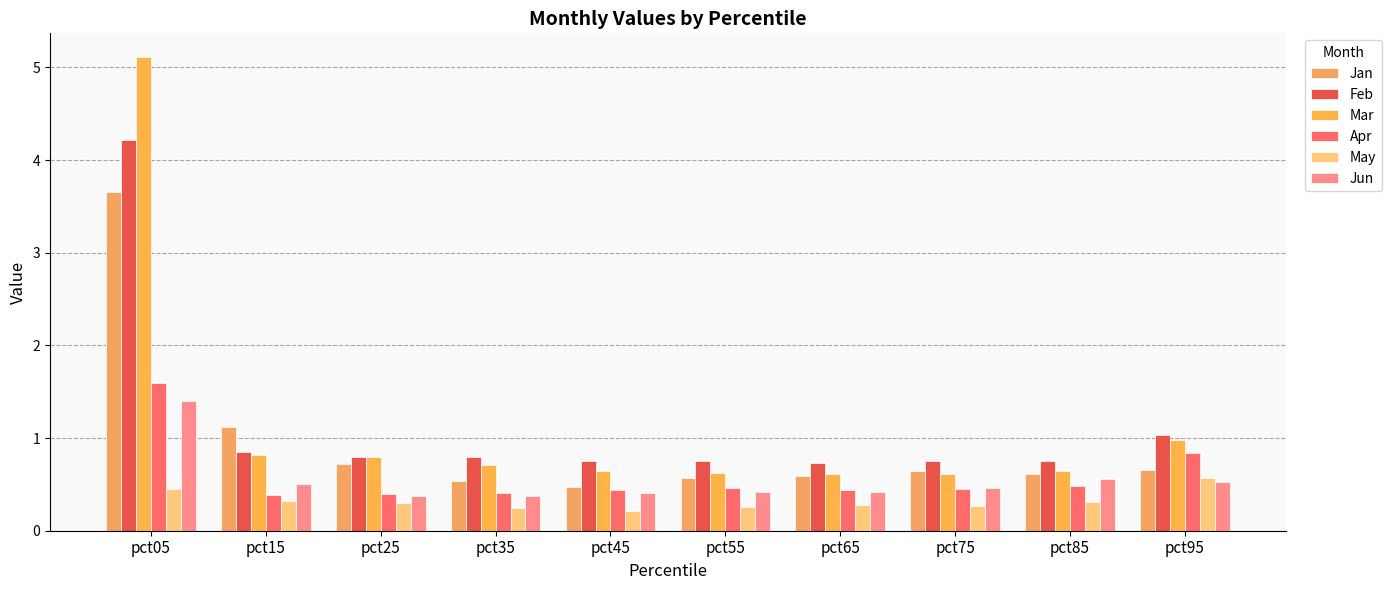

Reading right to left, extract all data points from this chart.

Jan: pct95=0.7	pct85=0.6	pct75=0.6	pct65=0.6	pct55=0.6	pct45=0.5	pct35=0.5	pct25=0.7	pct15=1.1	pct05=3.7
Feb: pct95=1.0	pct85=0.8	pct75=0.8	pct65=0.7	pct55=0.7	pct45=0.8	pct35=0.8	pct25=0.8	pct15=0.8	pct05=4.2
Mar: pct95=1.0	pct85=0.6	pct75=0.6	pct65=0.6	pct55=0.6	pct45=0.6	pct35=0.7	pct25=0.8	pct15=0.8	pct05=5.1
Apr: pct95=0.8	pct85=0.5	pct75=0.5	pct65=0.4	pct55=0.5	pct45=0.4	pct35=0.4	pct25=0.4	pct15=0.4	pct05=1.6
May: pct95=0.6	pct85=0.3	pct75=0.3	pct65=0.3	pct55=0.3	pct45=0.2	pct35=0.2	pct25=0.3	pct15=0.3	pct05=0.5
Jun: pct95=0.5	pct85=0.6	pct75=0.5	pct65=0.4	pct55=0.4	pct45=0.4	pct35=0.4	pct25=0.4	pct15=0.5	pct05=1.4